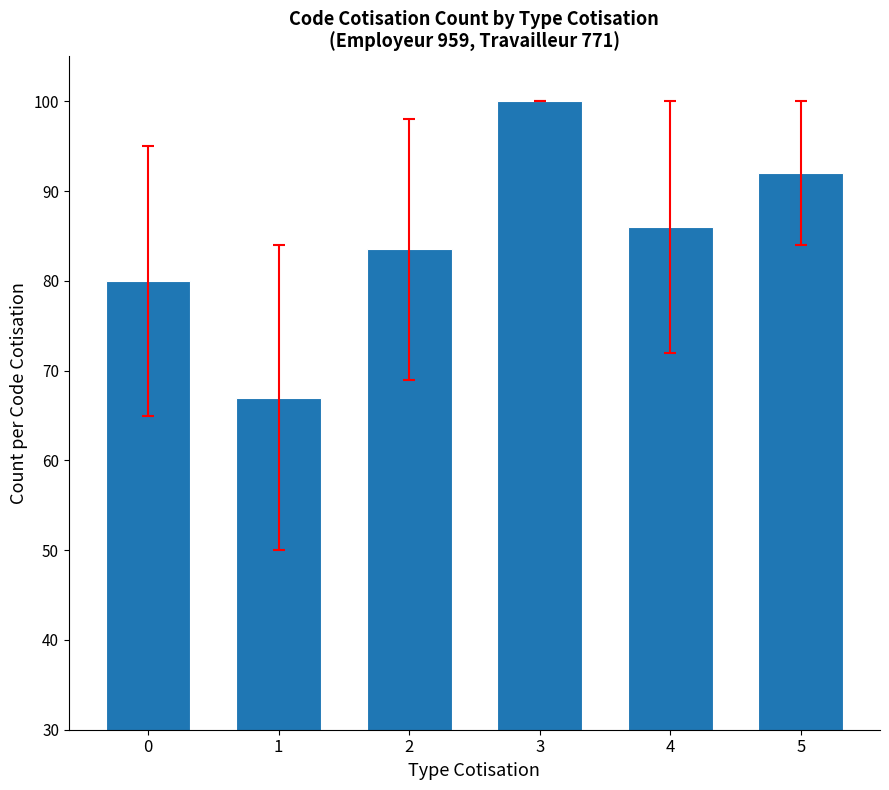

The chart shows a value of 100.0 at 3. True or false?

True